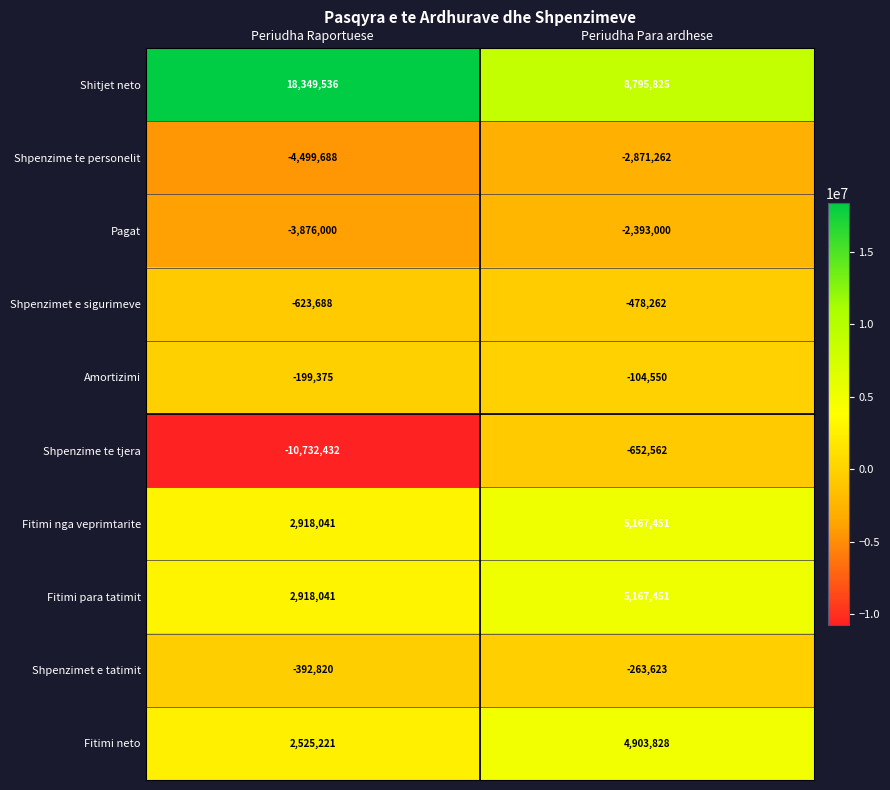

Reading left to right, list all the values displayed in this chart.

Shitjet neto: Periudha Raportuese=18349536	Periudha Para ardhese=8795825
Shpenzime te personelit: Periudha Raportuese=-4499688	Periudha Para ardhese=-2871262
Pagat: Periudha Raportuese=-3876000	Periudha Para ardhese=-2393000
Shpenzimet e sigurimeve: Periudha Raportuese=-623688	Periudha Para ardhese=-478262
Amortizimi: Periudha Raportuese=-199375	Periudha Para ardhese=-104550
Shpenzime te tjera: Periudha Raportuese=-10732432	Periudha Para ardhese=-652562
Fitimi nga veprimtarite: Periudha Raportuese=2918041	Periudha Para ardhese=5167451
Fitimi para tatimit: Periudha Raportuese=2918041	Periudha Para ardhese=5167451
Shpenzimet e tatimit: Periudha Raportuese=-392820	Periudha Para ardhese=-263623
Fitimi neto: Periudha Raportuese=2525221	Periudha Para ardhese=4903828